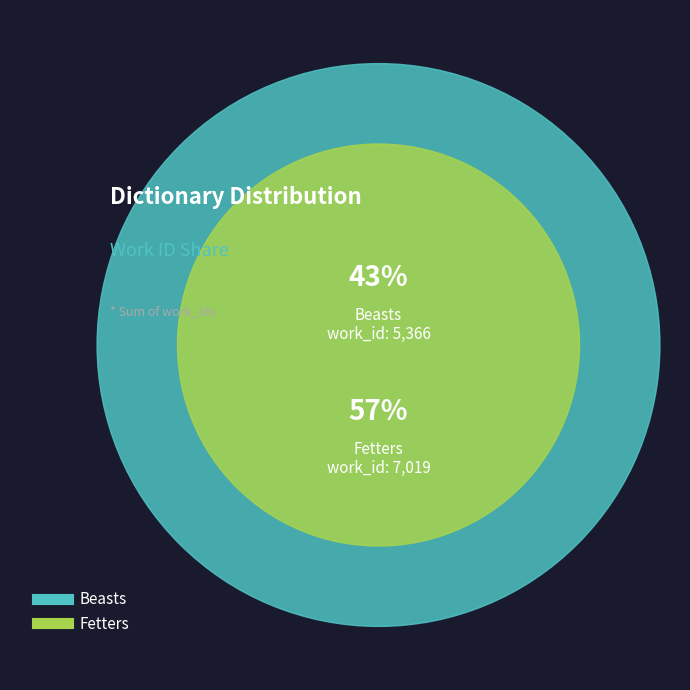

Does Beasts represent more than half of the total?

No